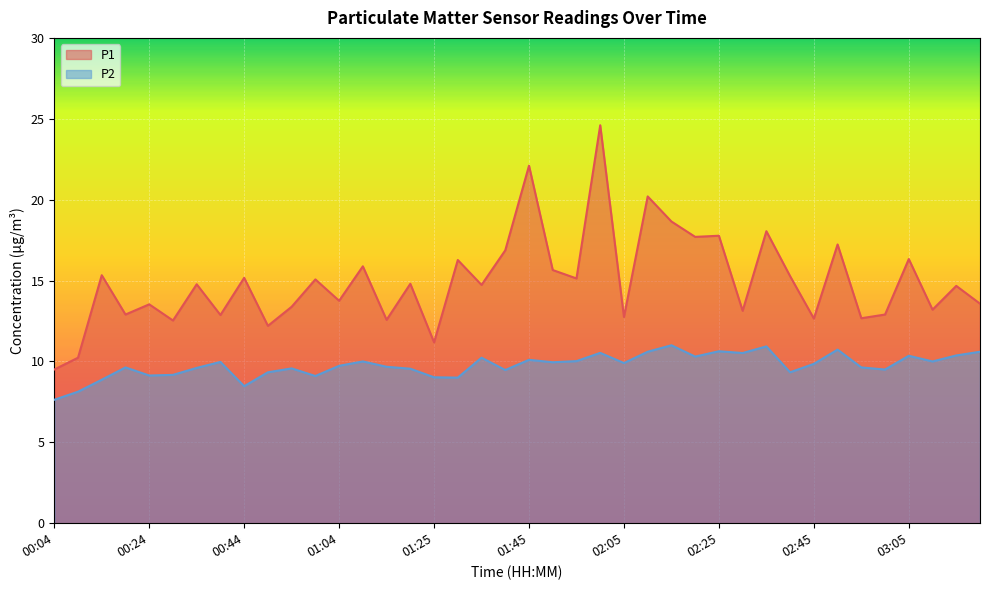

What is the difference between the highest and lowest values at 01:50?

5.7